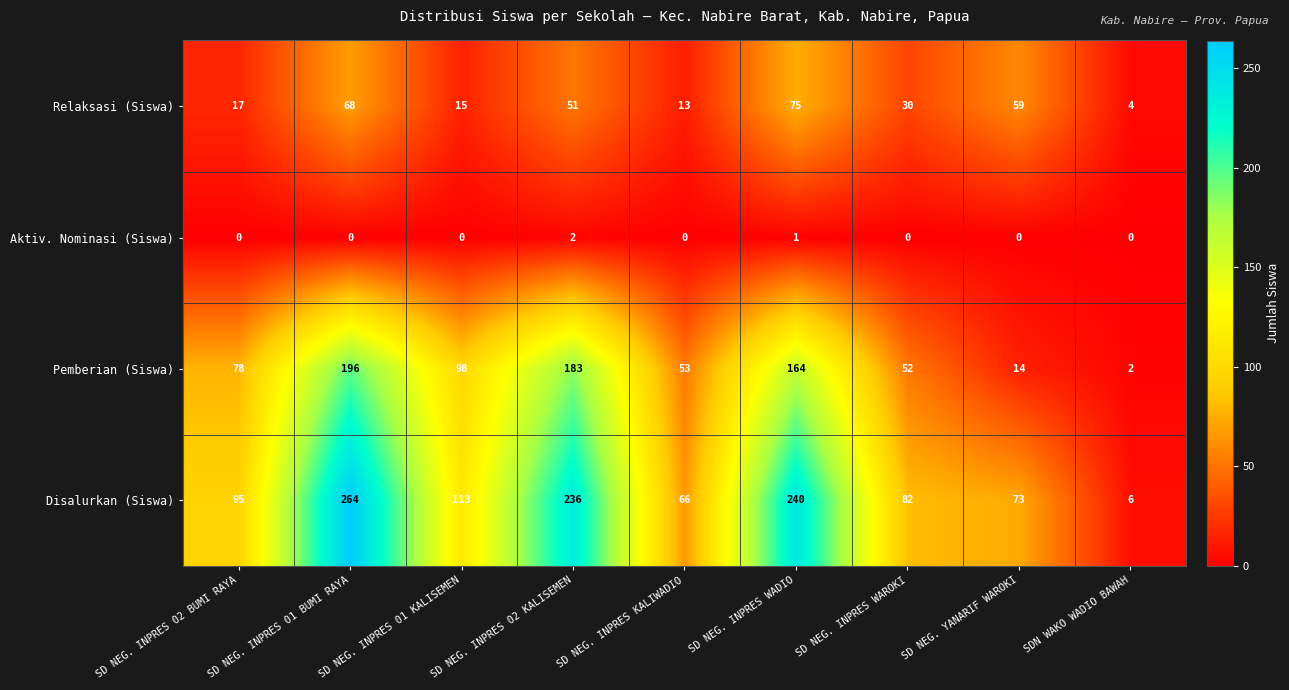

Which series has the widest spread of values?

Disalurkan (Siswa)